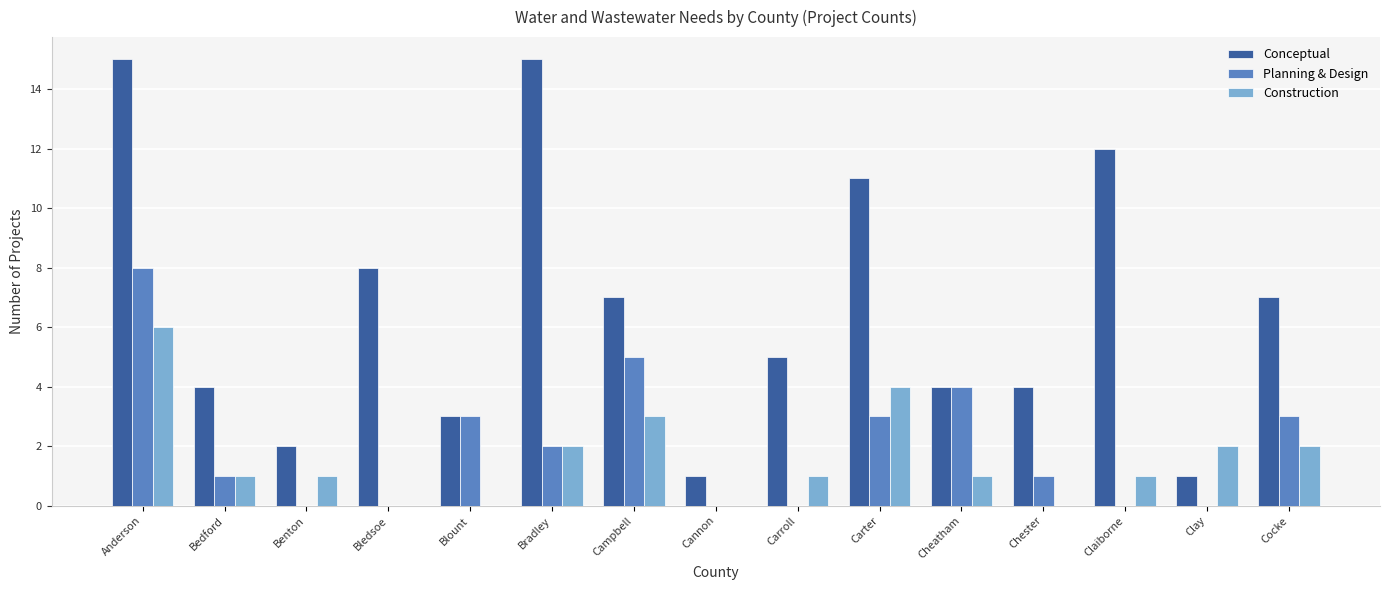

What is the total value across all series at Carroll?

6